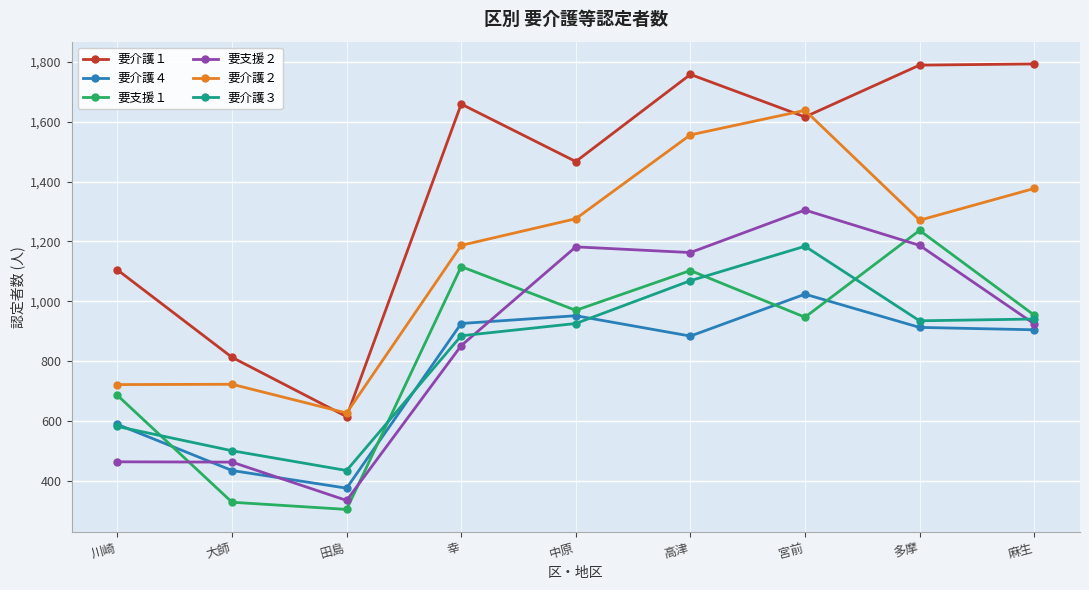

True or false: 要介護２ and 要介護４ intersect in this chart.

False